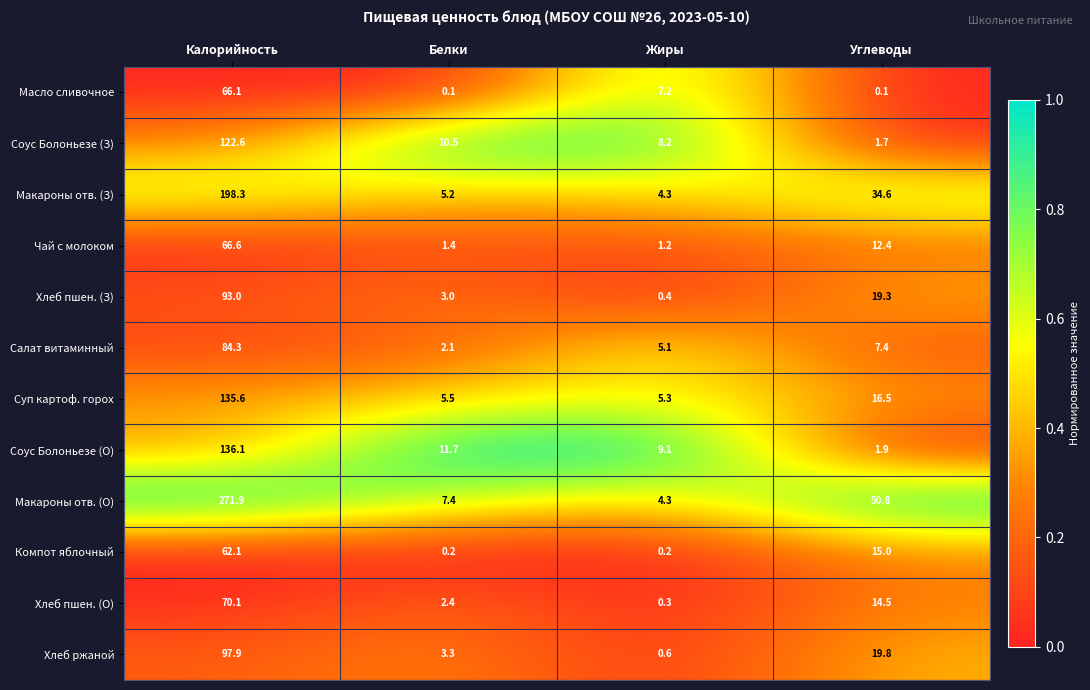

At which label is Соус Болоньезе (З) closest to 62?

Белки